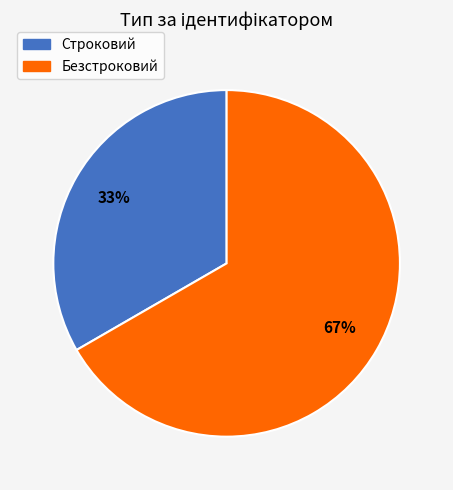

To the nearest percent, what portion does Строковий represent?

33%